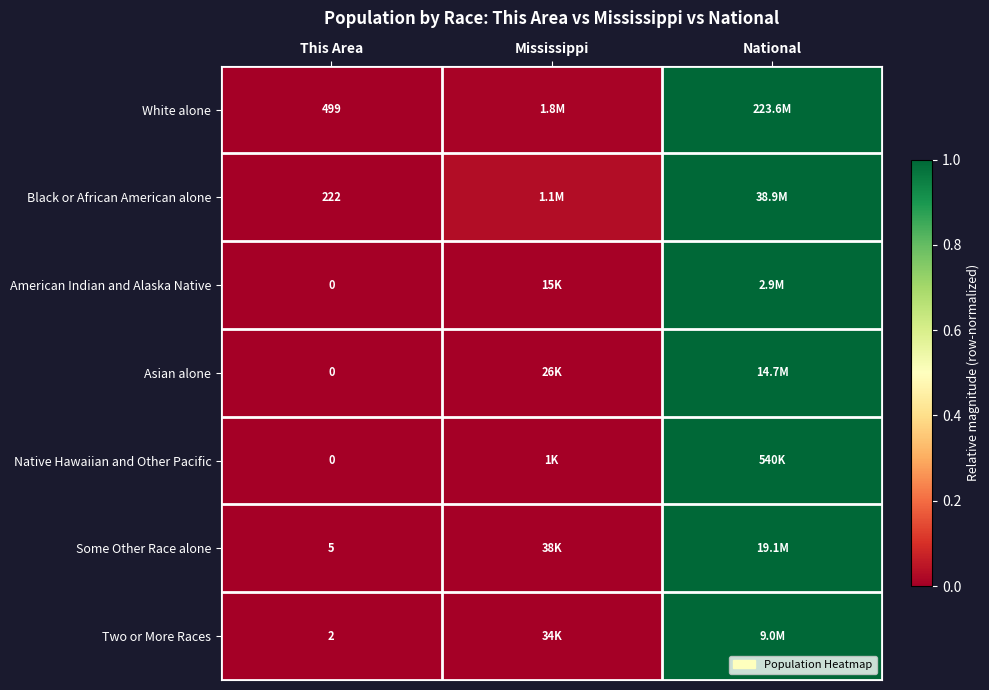

Is the value of American Indian and Alaska Native at This Area greater than the value of Some Other Race alone at This Area?

No